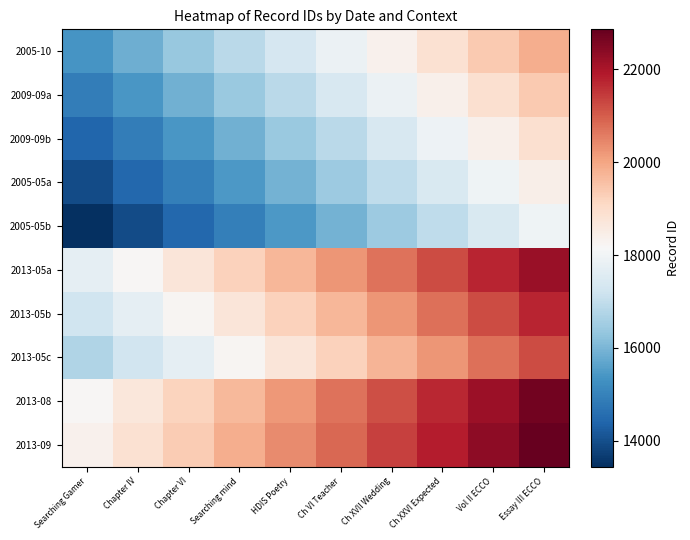

What is the total value across all series at Searching mind?

175312